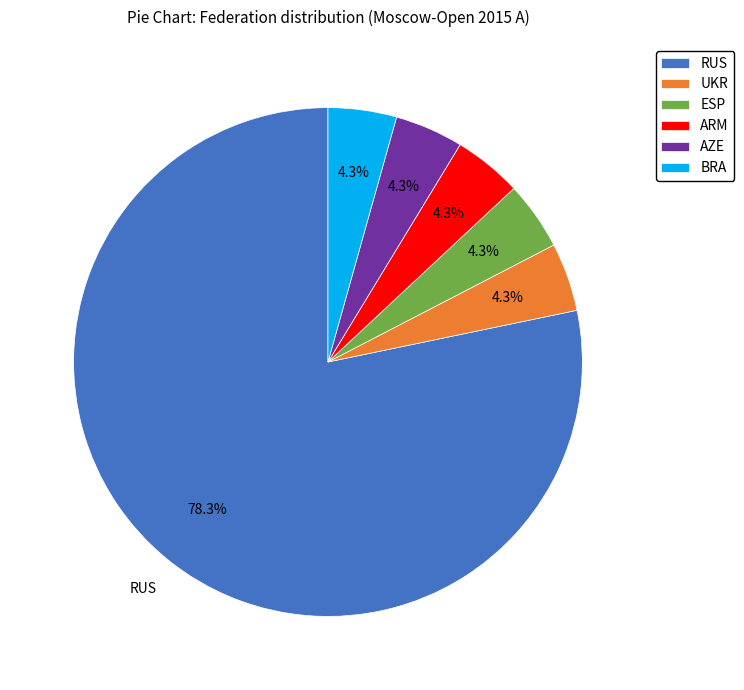

What portion of the pie excludes ESP?

95.7%